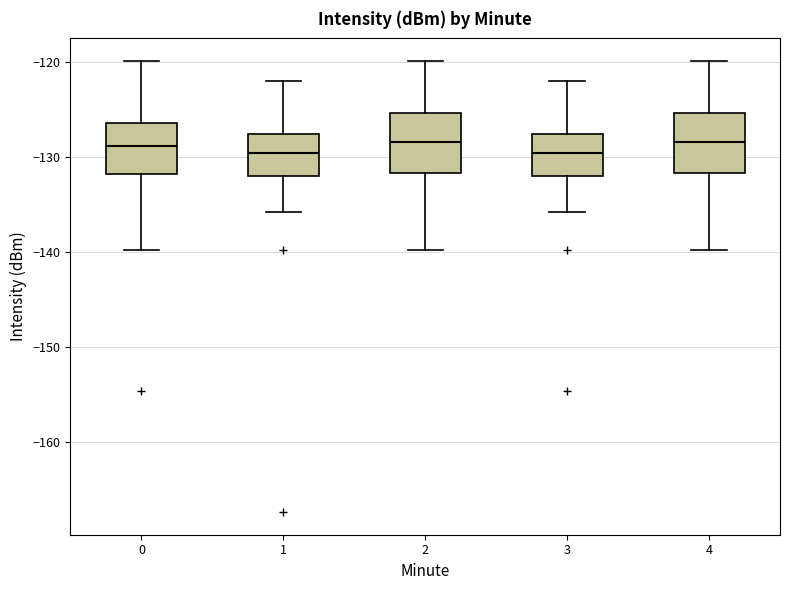

Reading left to right, transcribe this box plot: for each box, give where its median line is, the range the box spans, and where its two whiskers end, as read against the y-axis. The values are not printed on the chart, so give them approximately, as read against the axis.

0: median -129, box -132 to -126, whiskers -140 to -120
1: median -130, box -132 to -128, whiskers -136 to -122
2: median -128, box -132 to -125, whiskers -140 to -120
3: median -130, box -132 to -128, whiskers -136 to -122
4: median -128, box -132 to -125, whiskers -140 to -120